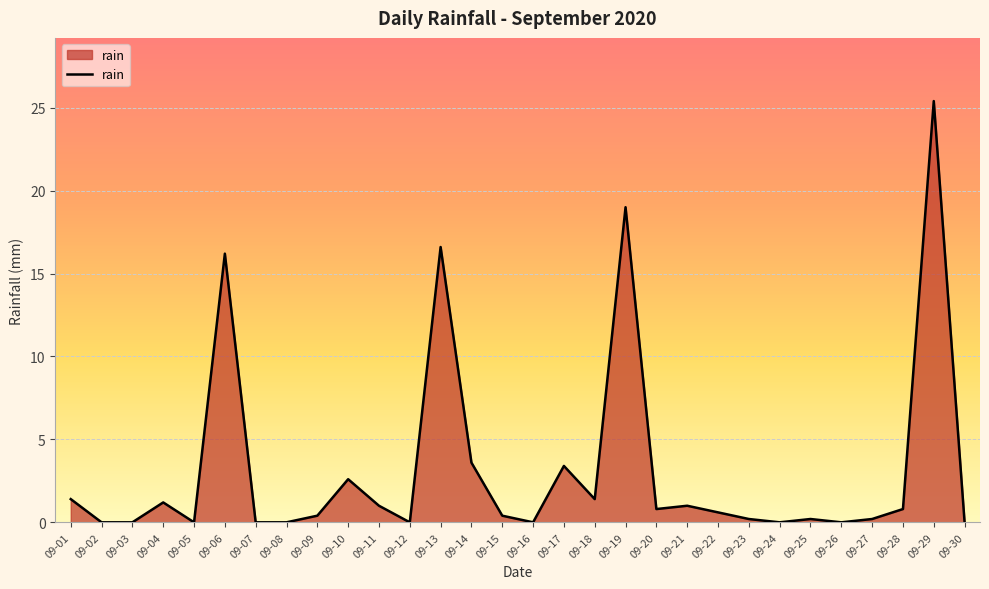

What is the greatest value displayed?

25.4